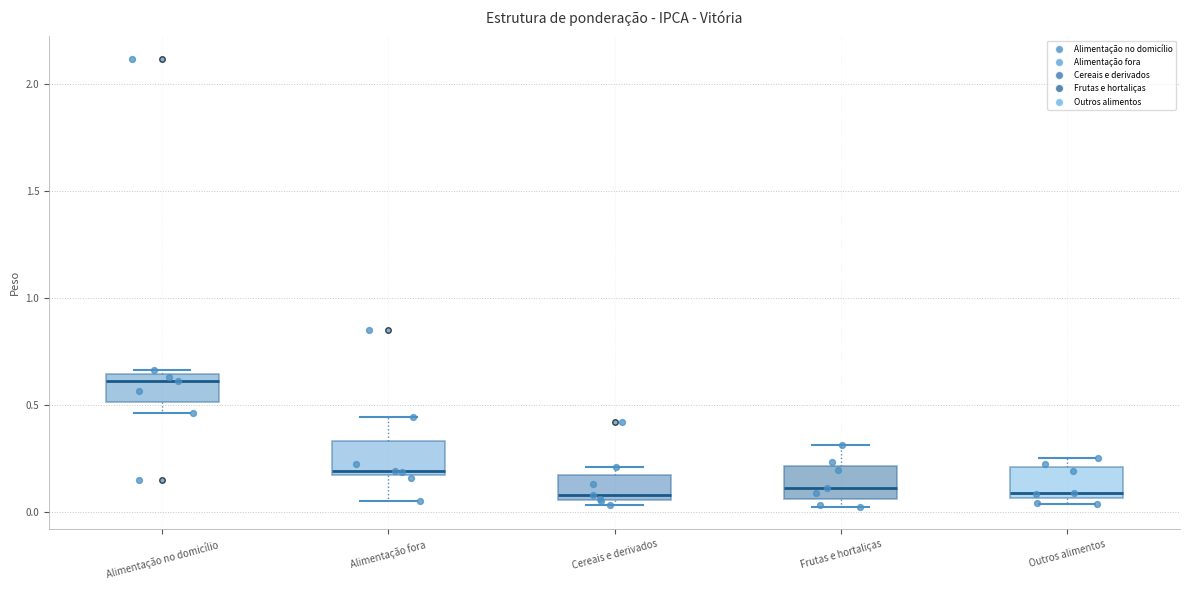

Reading left to right, read every box against the y-axis: the position of its median line, the range the box covers, and the ends of its whiskers. The values are not printed on the chart, so give them approximately, as read against the axis.

Alimentação no domicílio: median 0.60, box 0.50 to 0.65, whiskers 0.45 to 0.65 (just above the box's upper edge)
Alimentação fora: median 0.20, box 0.15 to 0.35, whiskers 0.05 to 0.45
Cereais e derivados: median 0.10, box 0.05 to 0.15, whiskers 0.05 (just below the box's lower edge) to 0.20
Frutas e hortaliças: median 0.10, box 0.05 to 0.20, whiskers 0.00 to 0.30
Outros alimentos: median 0.10, box 0.05 to 0.20, whiskers 0.05 (just below the box's lower edge) to 0.25